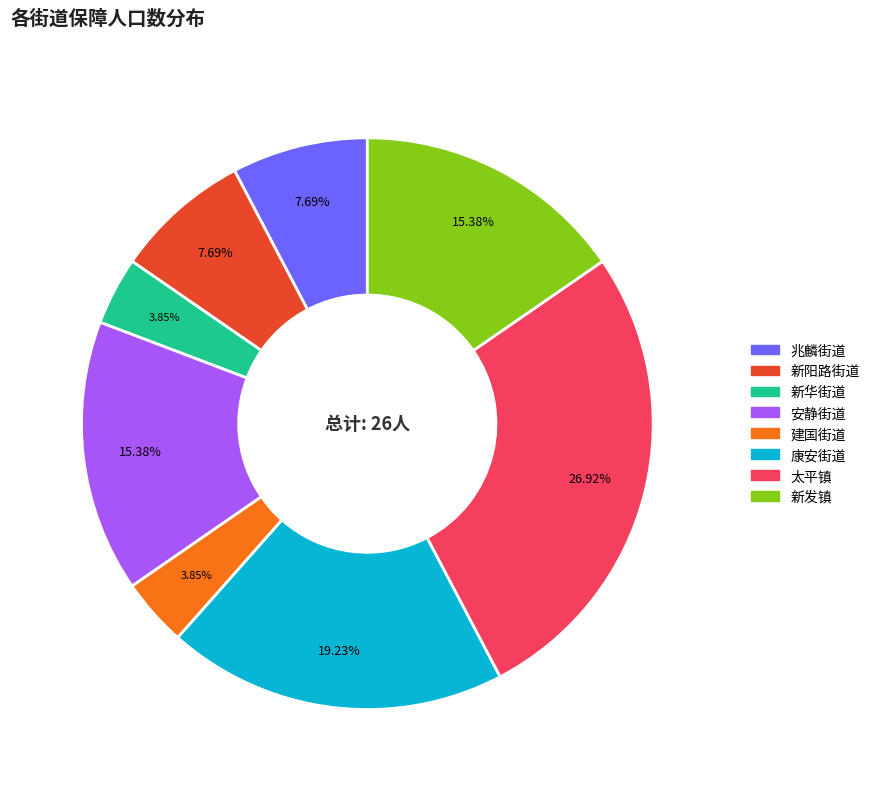

To the nearest percent, what is the average slice percentage?

12%